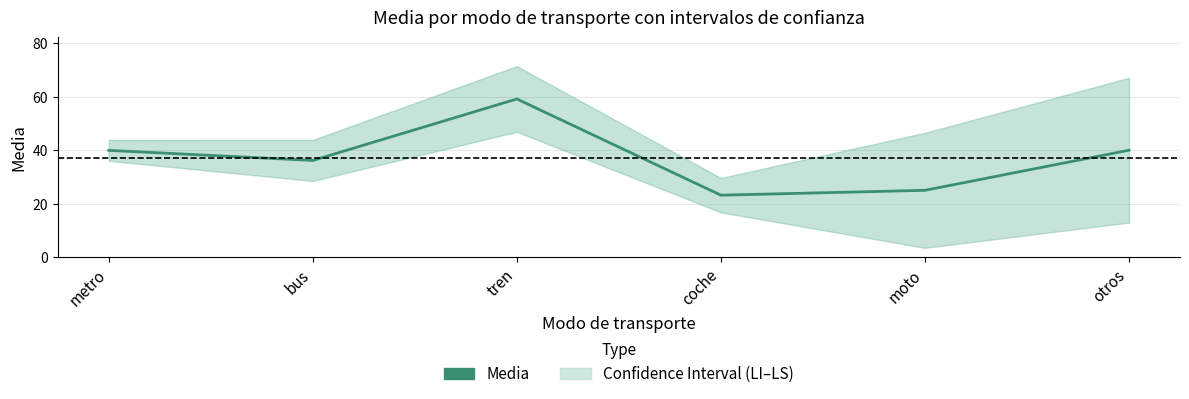

How many data points are less than 39?

3